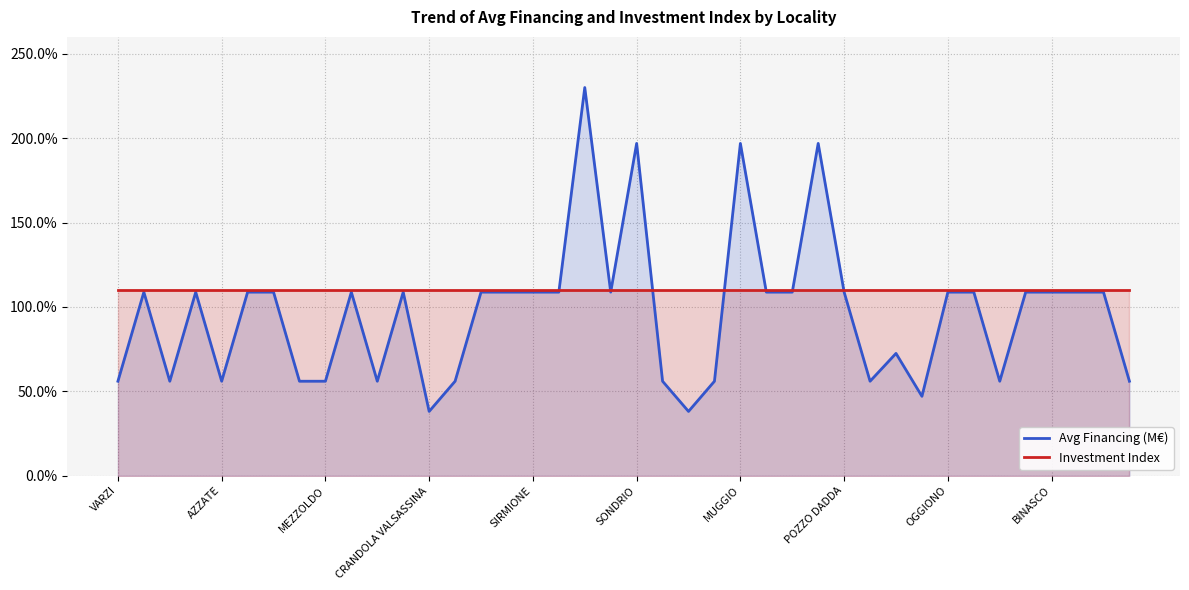

Count the number of data series in this chart.

2